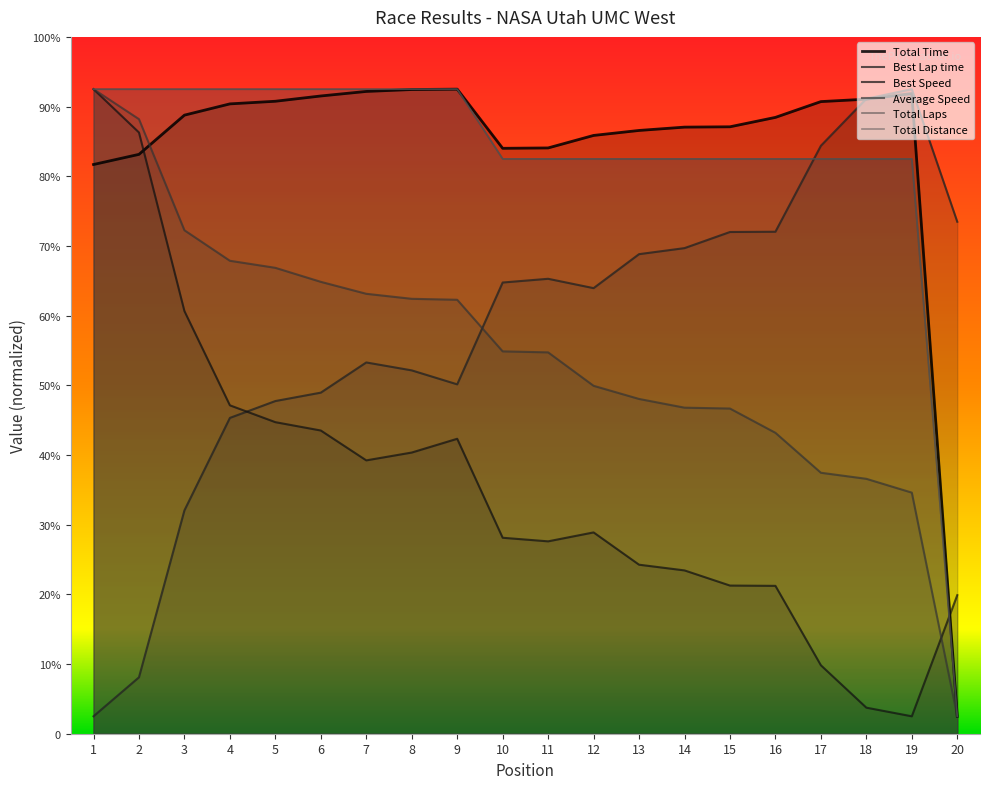

At which label does Best Speed reach its minimum?

19